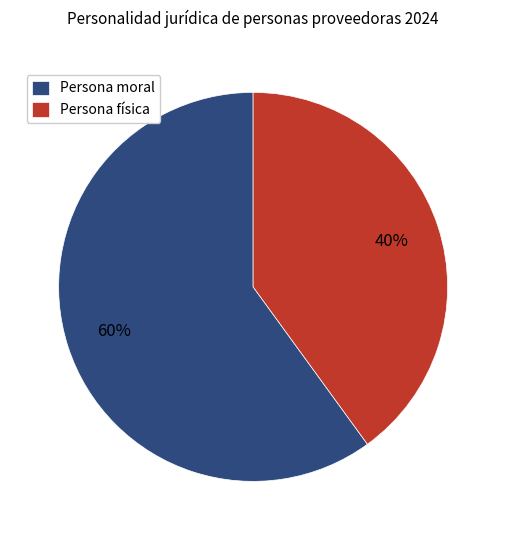

Is there a majority slice in this chart?

Yes